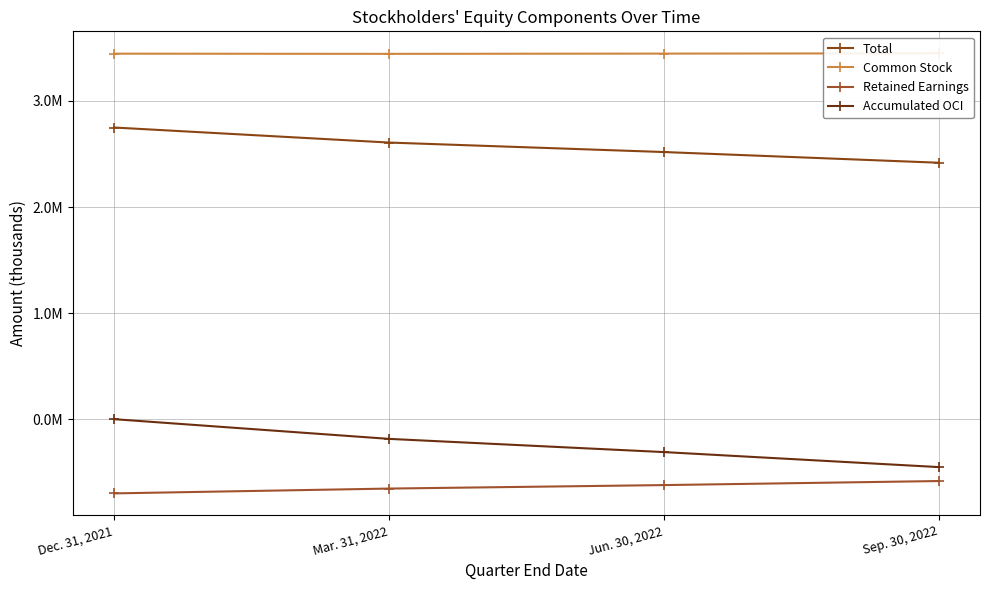

Which label corresponds to the smallest value in the chart?

Dec. 31, 2021